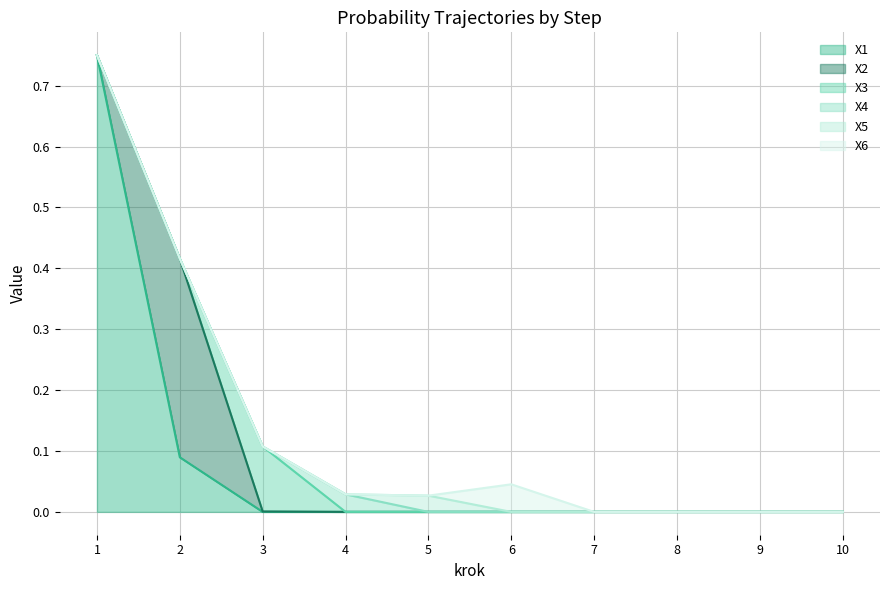

Does the chart display data point markers on the line(s)?

No